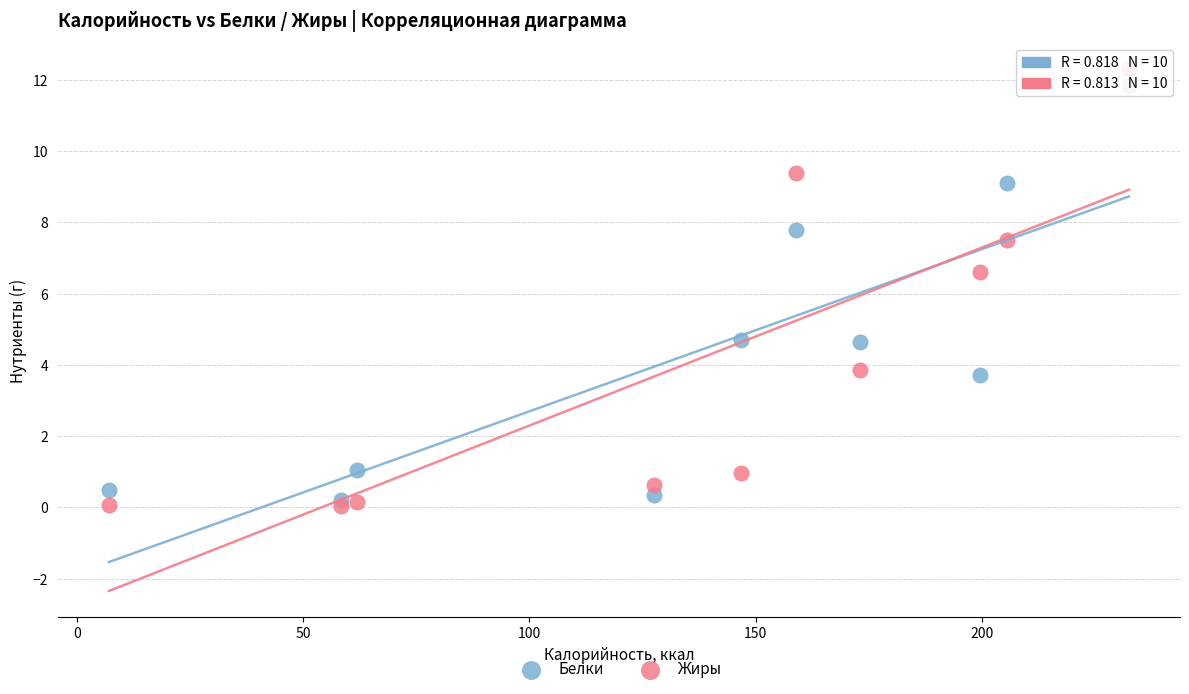

Which series has the widest spread of Y values?

Жиры